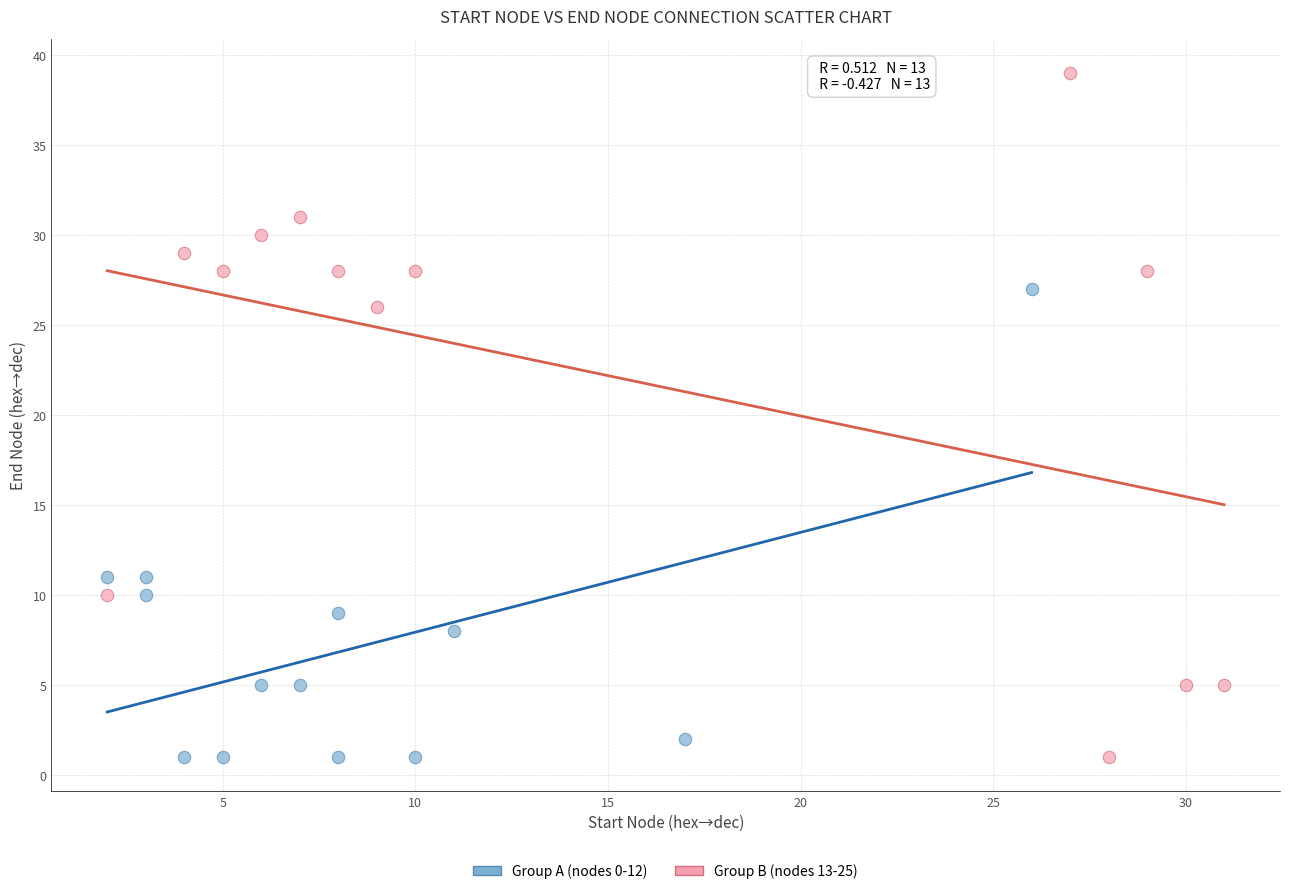

Which series has the widest spread of Y values?

Group B (nodes 13-25)